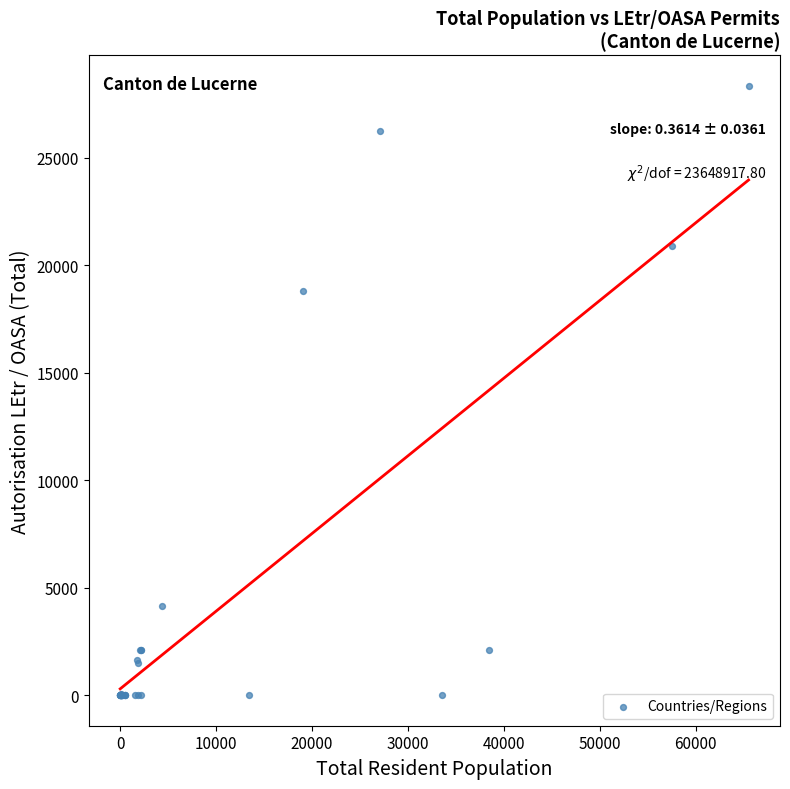

What Y value in the scatter plot is closest to 14179?

18821